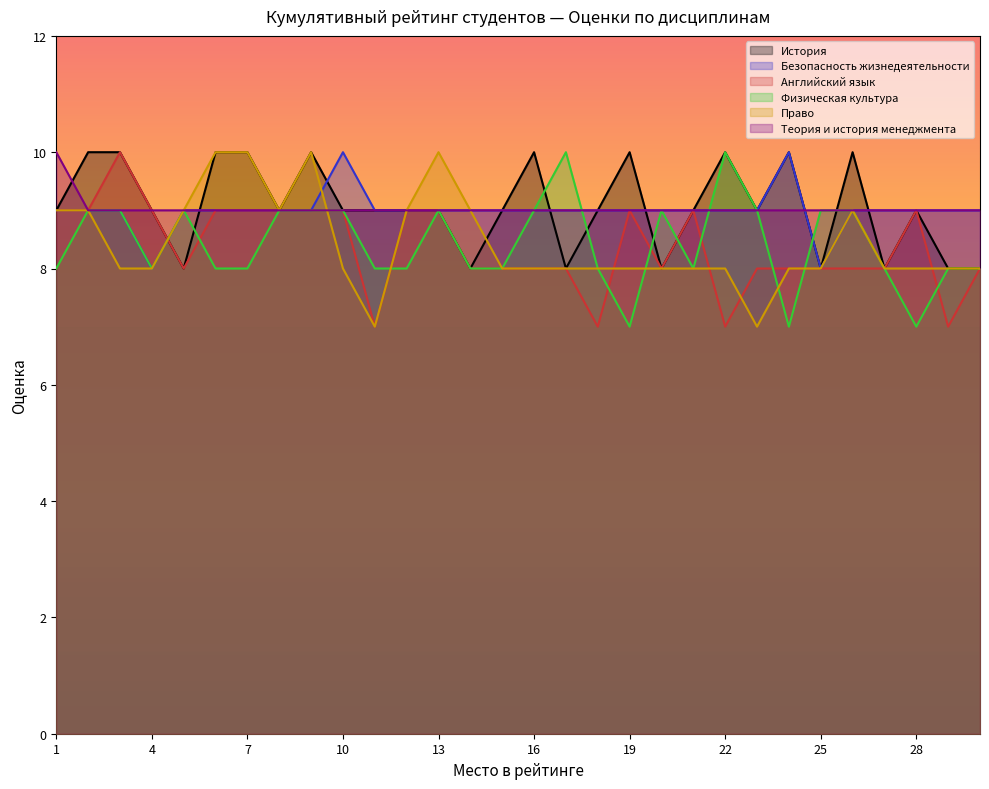

What is the total value across all series at 1?

54